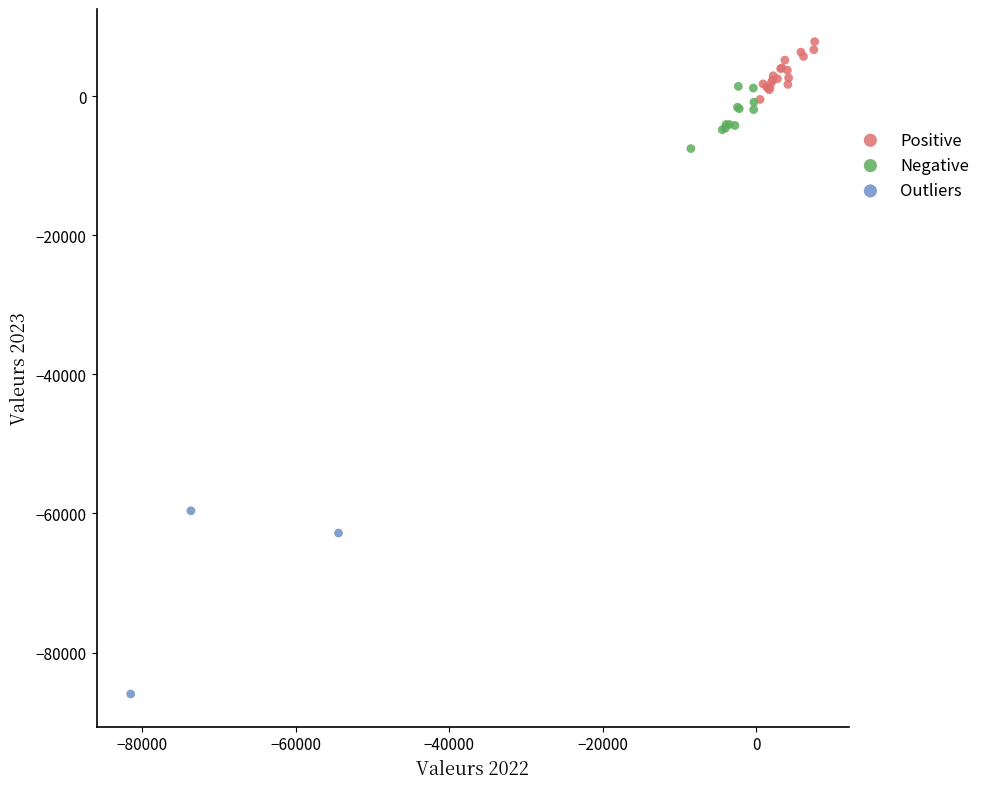

Which series contains the highest Y value?

Positive